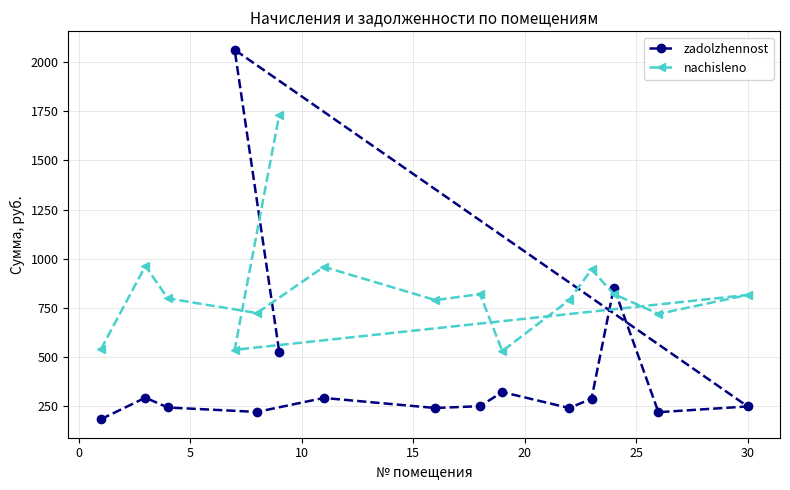

Reading left to right, list all the values displayed in this chart.

zadolzhennost: 181.2	291.0	241.1	218.4	289.7	238.4	247.8	319.7	238.4	285.7	852.5	217.1	246.4	2063.8	524.1
nachisleno: 537.3	962.3	797.1	722.2	957.9	788.3	819.1	528.5	788.3	944.7	819.1	717.8	814.7	535.1	1733.0